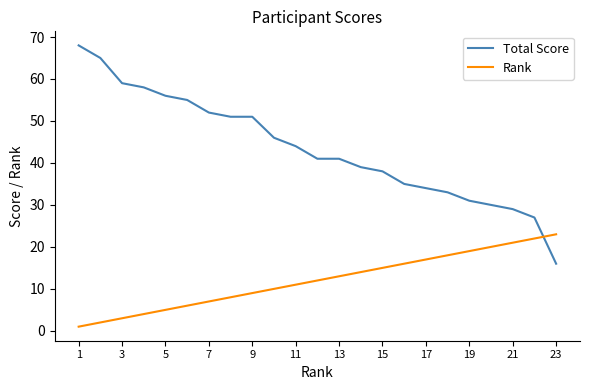

How many intersections are there between Total Score and Rank?

1